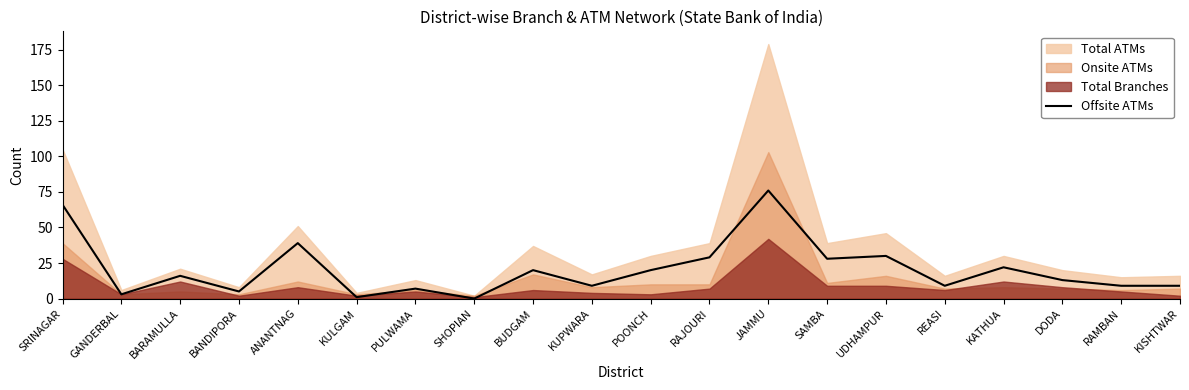

Read the Offsite ATMs value at KUPWARA.

9